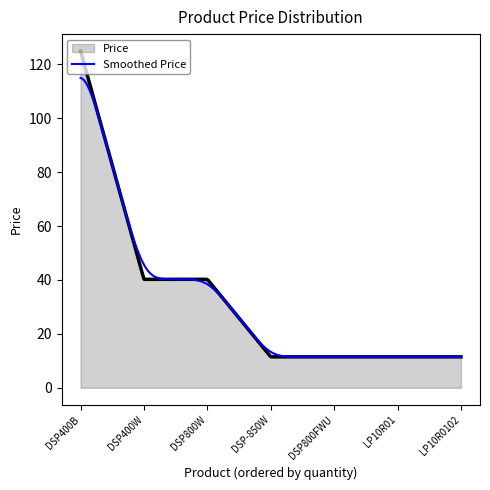

How many lines are shown in the chart?

2